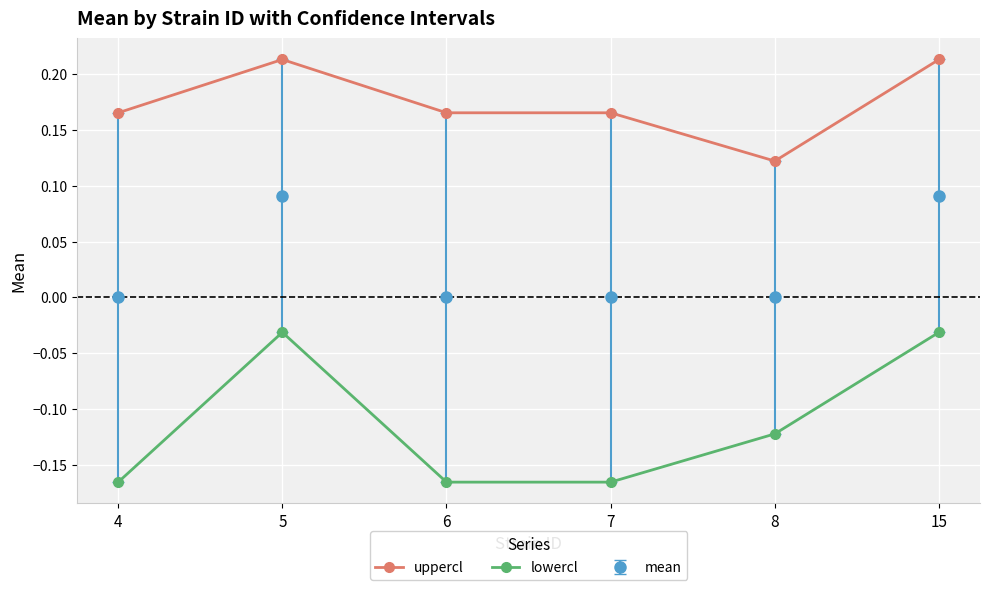

The uppercl series shows 0.3 at 6. True or false?

False